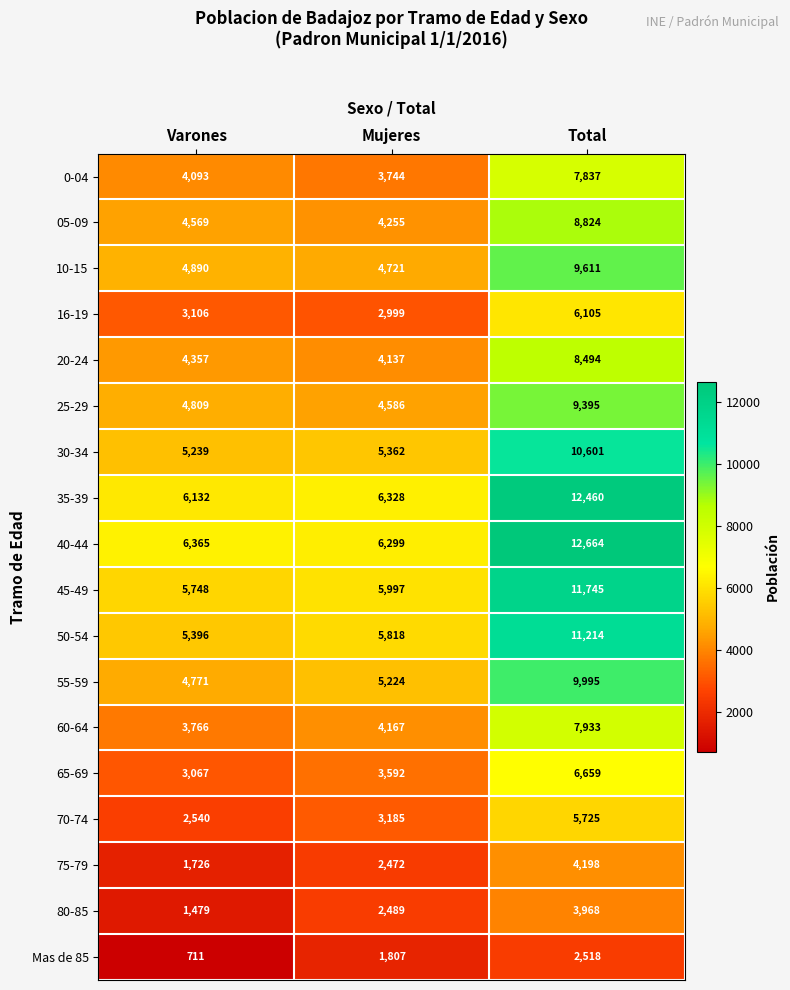

At which category is the sum across all series the highest?

Total